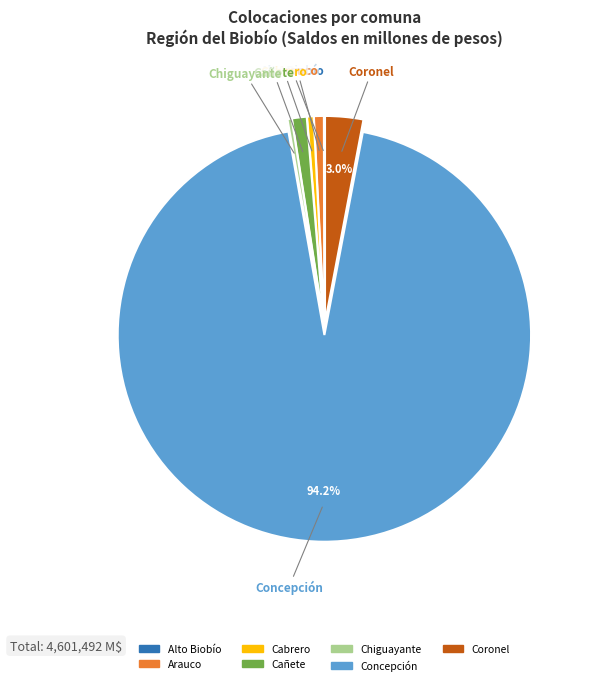

To the nearest percent, what is the difference between the largest and smallest slice percentages?

94%